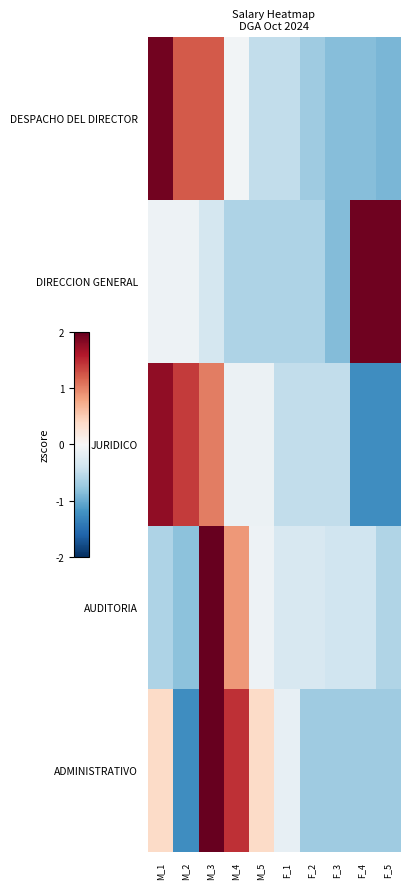

True or false: ADMINISTRATIVO has a value of -1.1 at F_4.

False